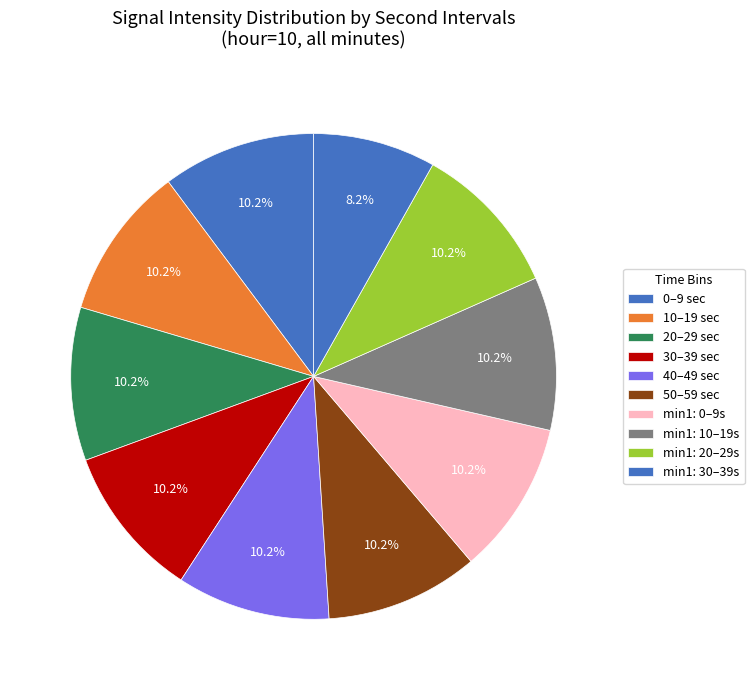

What is the smallest slice in the pie chart?

min1: 30–39s